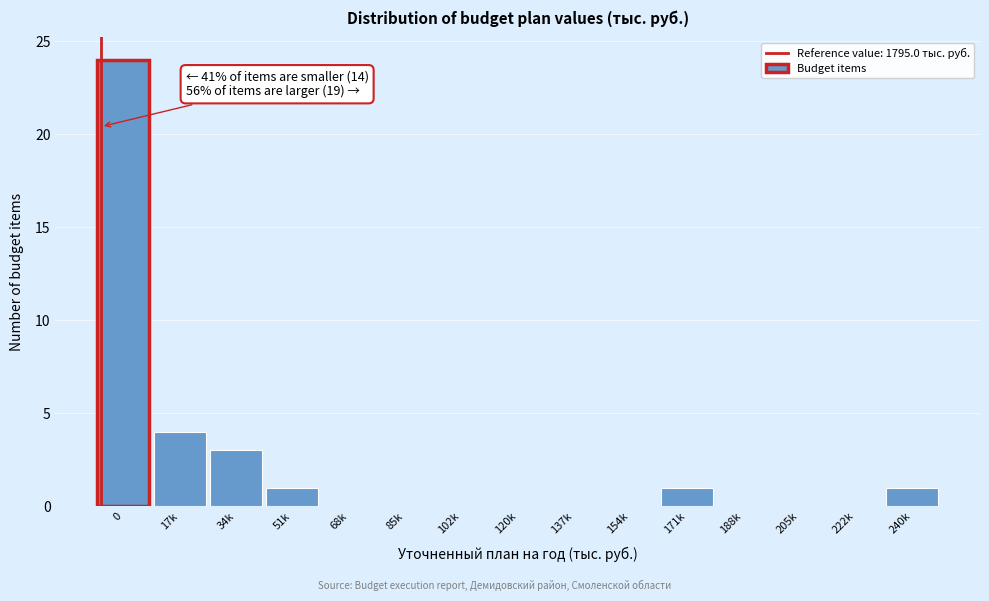

Reading right to left, extract all data points from this chart.

240k=1	222k=0	205k=0	188k=0	171k=1	154k=0	137k=0	120k=0	102k=0	85k=0	68k=0	51k=1	34k=3	17k=4	0=24